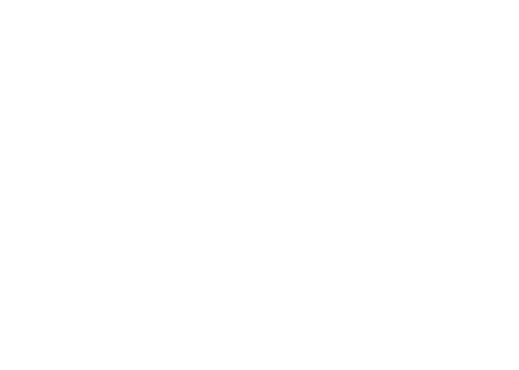

Is it true that 702170 is 72% of the pie?

False